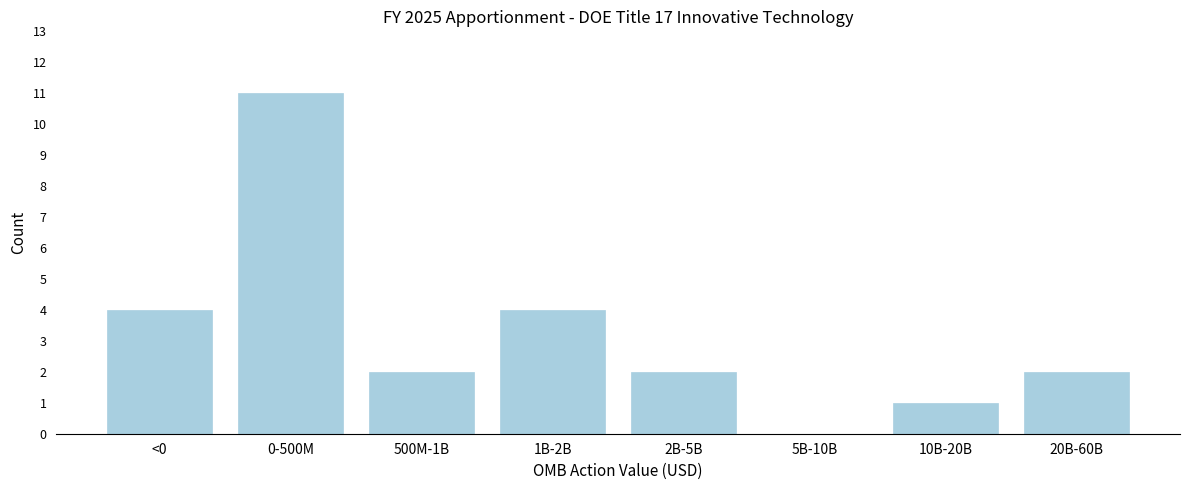

Reading right to left, transcribe all the data shown in this chart.

20B-60B=2	10B-20B=1	5B-10B=0	2B-5B=2	1B-2B=4	500M-1B=2	0-500M=11	<0=4